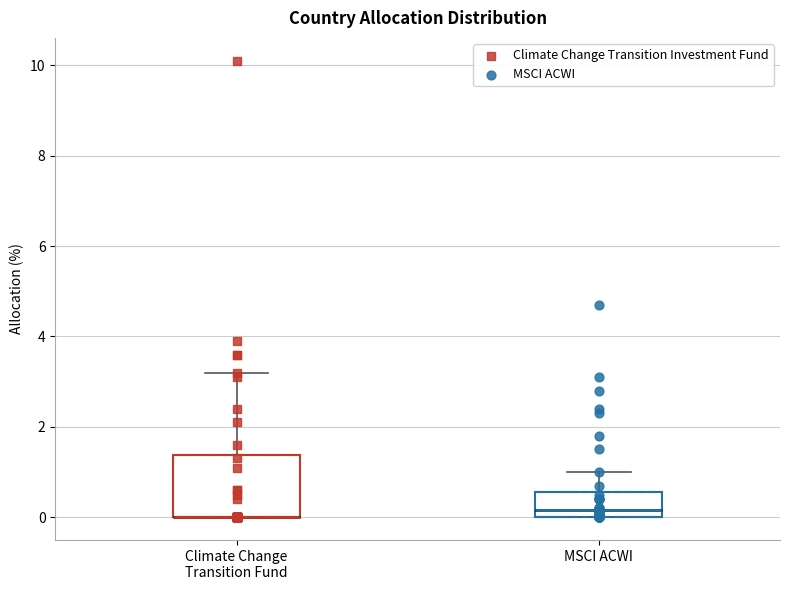

Reading left to right, read every box against the y-axis: the position of its median line, the range the box covers, and the ends of its whiskers. The values are not printed on the chart, so give them approximately, as read against the axis.

Climate Change Transition Fund: median 0.0 (drawn on the box's lower edge), box 0.0 to 1.4, whiskers 0.0 to 3.2
MSCI ACWI: median 0.2, box 0.0 to 0.6, whiskers 0.0 to 1.0